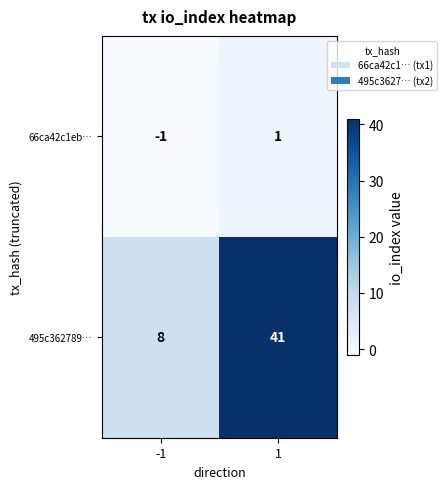

Rank the series by their maximum value, from lowest to highest.

66ca42c1eb…, 495c362789…